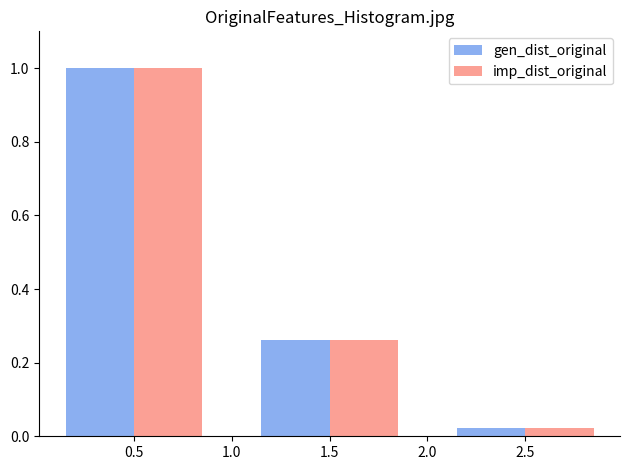

In the gen_dist_original series, which range on the x-axis has the tallest bar?

0 to 1